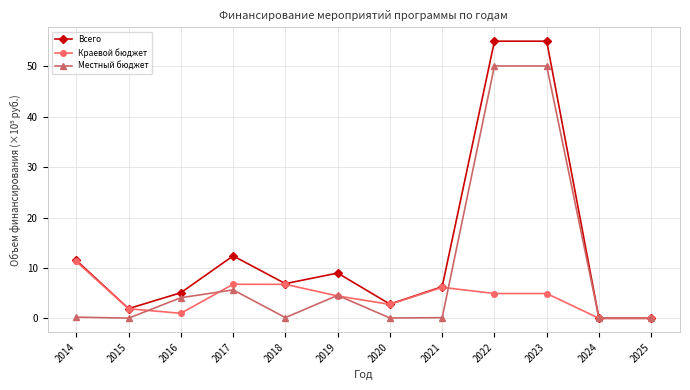

What is the highest value of the Всего series?

55.0